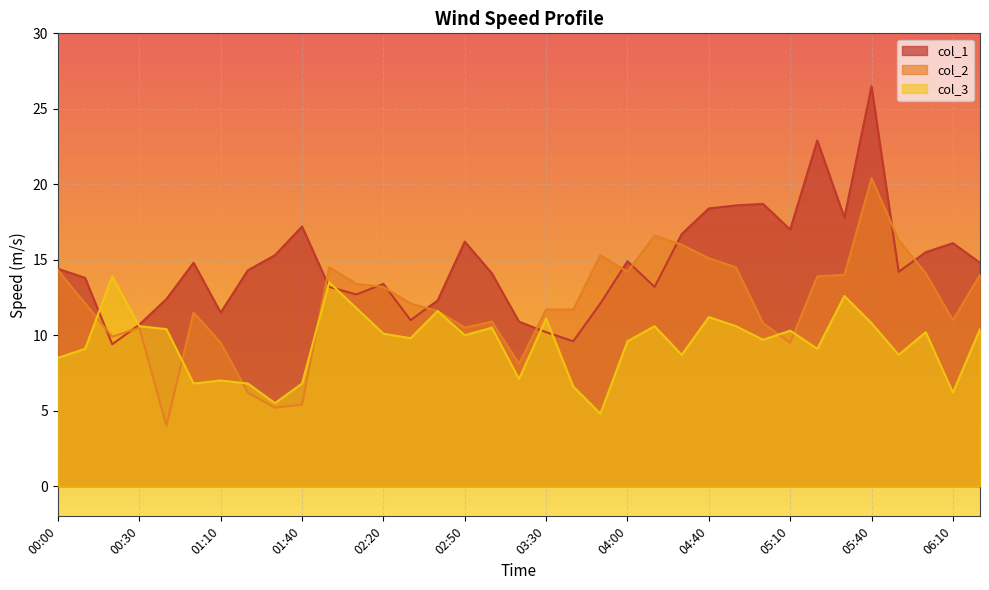

What is the lowest value of the col_3 series?

4.8